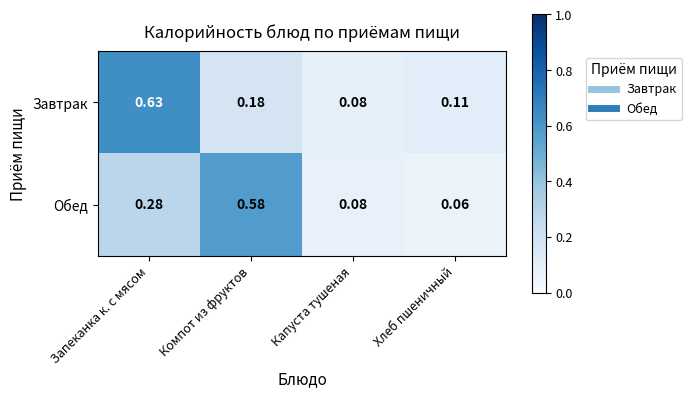

List the series in order of their peak value, highest first.

Завтрак, Обед